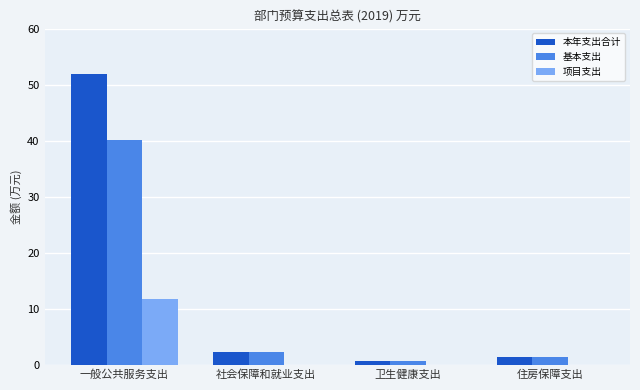

What is the difference between the 本年支出合计 values at 一般公共服务支出 and 住房保障支出?

50.5